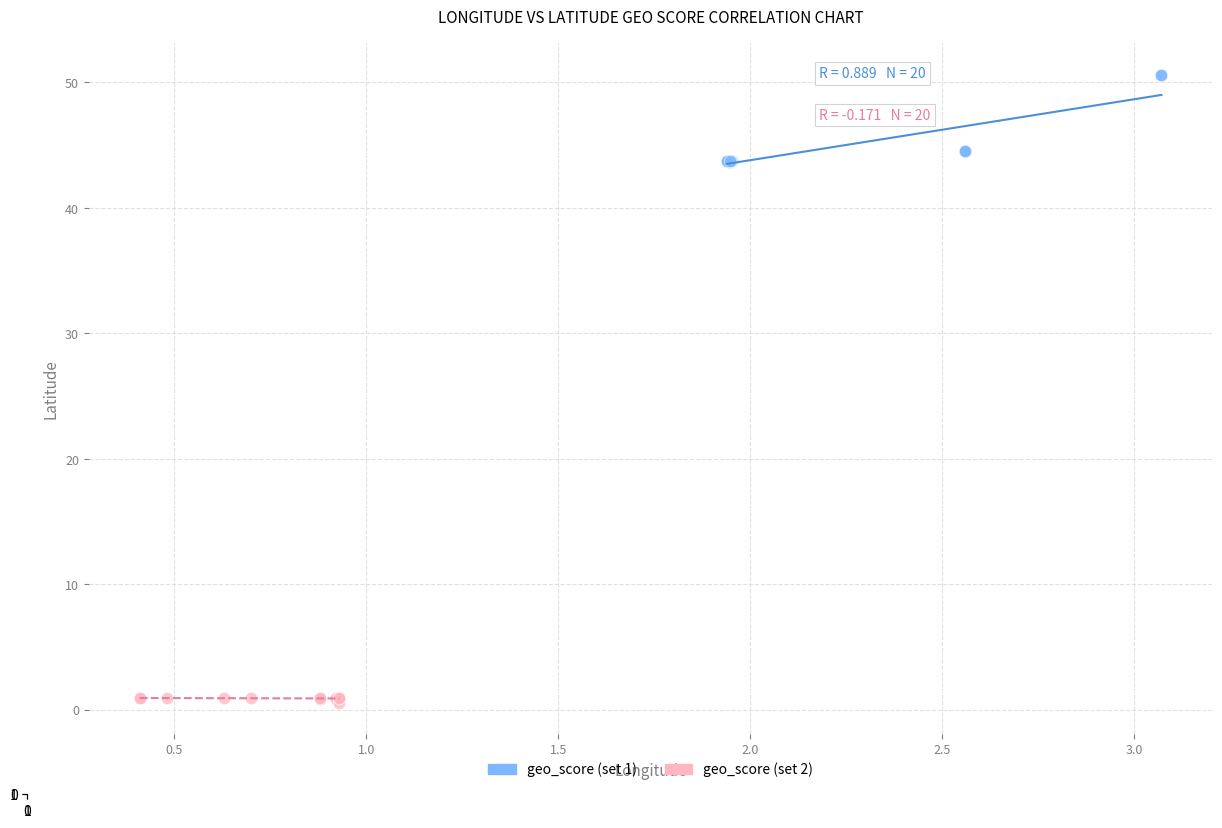

Which series contains the lowest Y value?

geo_score (set 2)